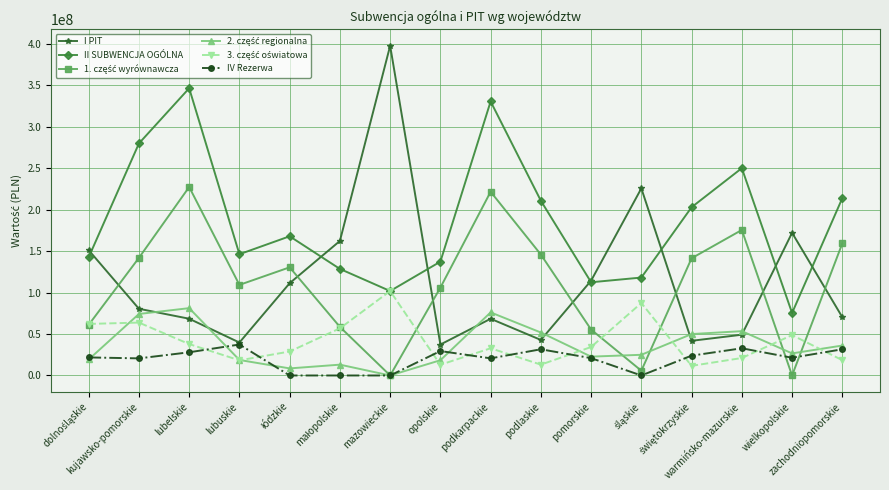

What is the maximum value shown in the chart?

397518315